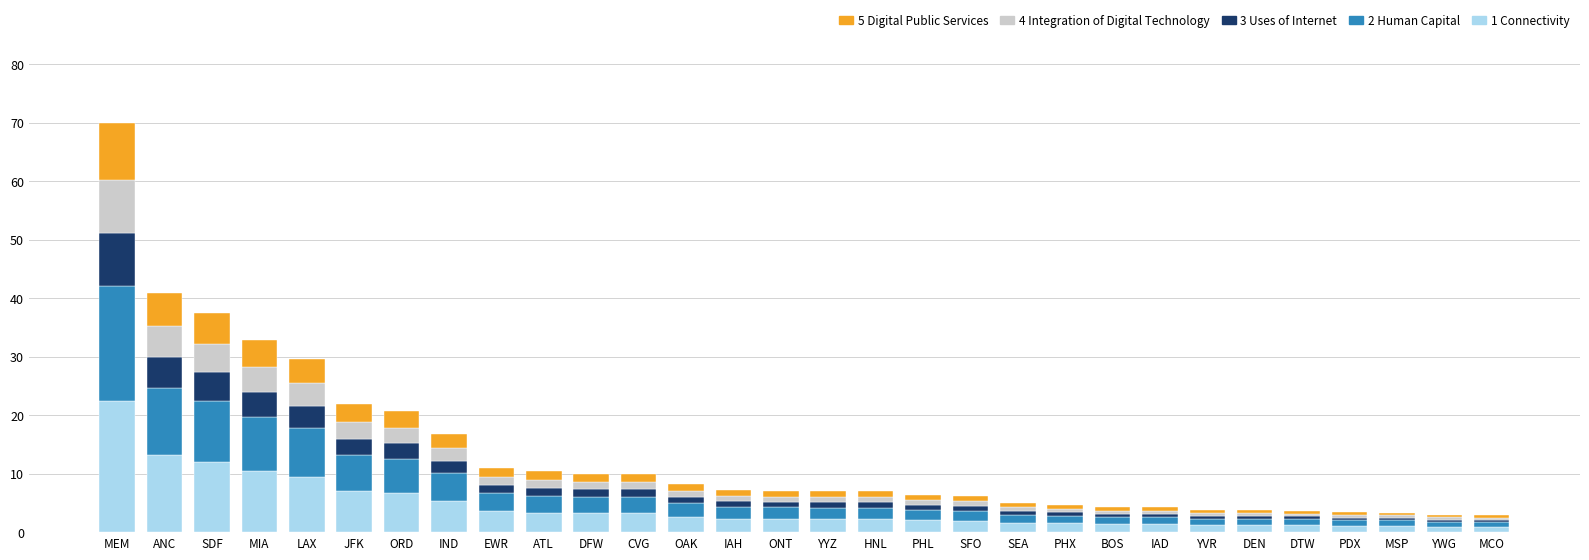

What is the sum of all 1 Connectivity values?

128.9